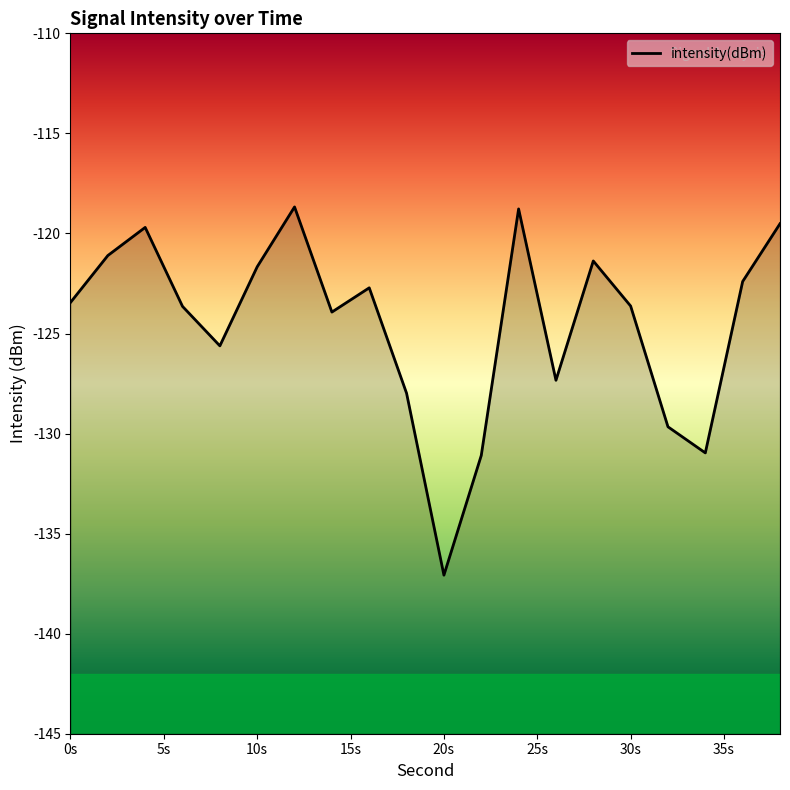

What is the smallest value displayed?

-137.1